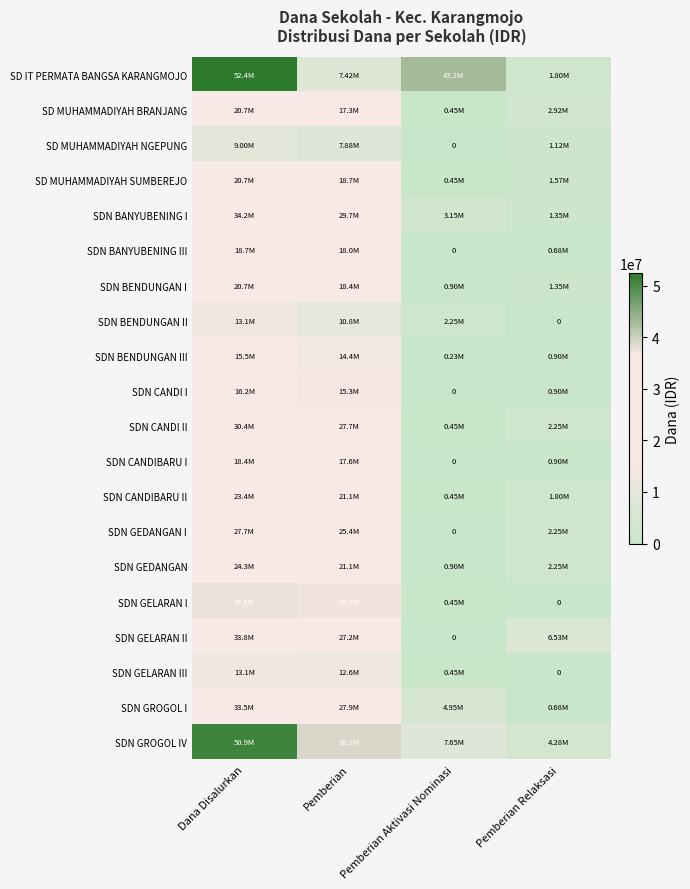

What is the difference between the highest and lowest values at Dana Disalurkan?

43425000